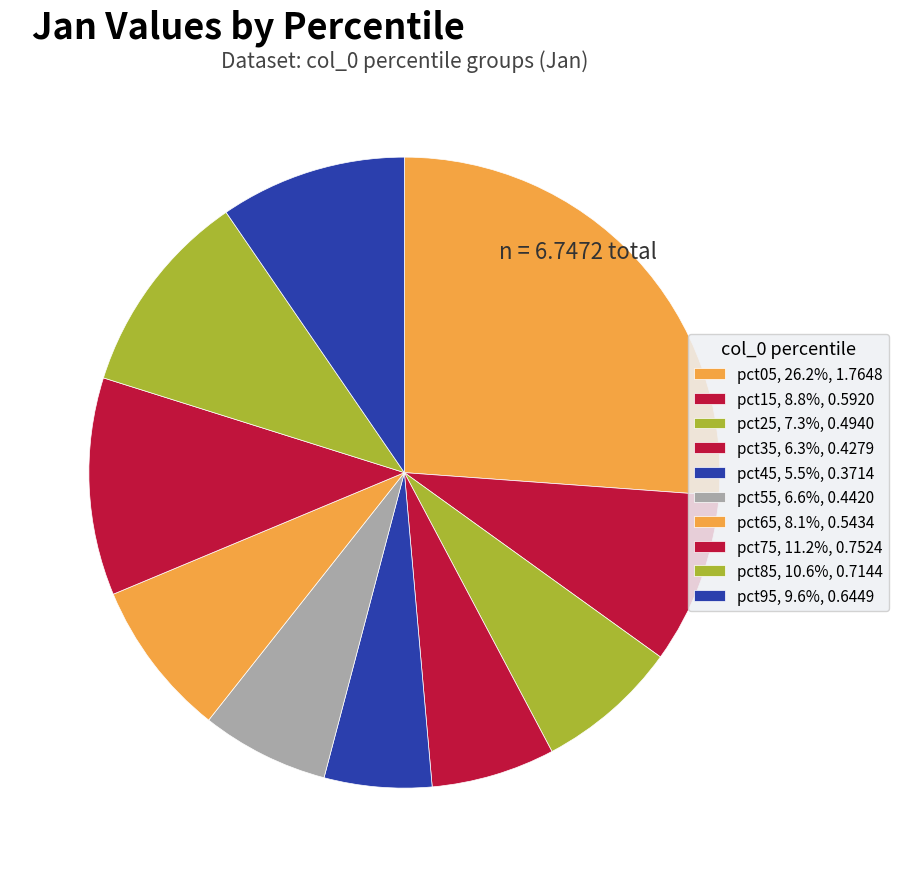

Count the number of slices in the pie.

10